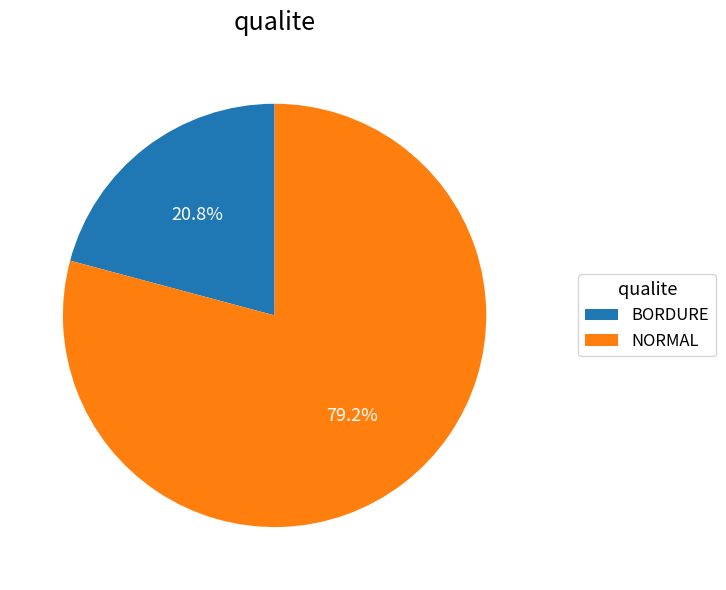

What is the total percentage of BORDURE and NORMAL?

100.0%